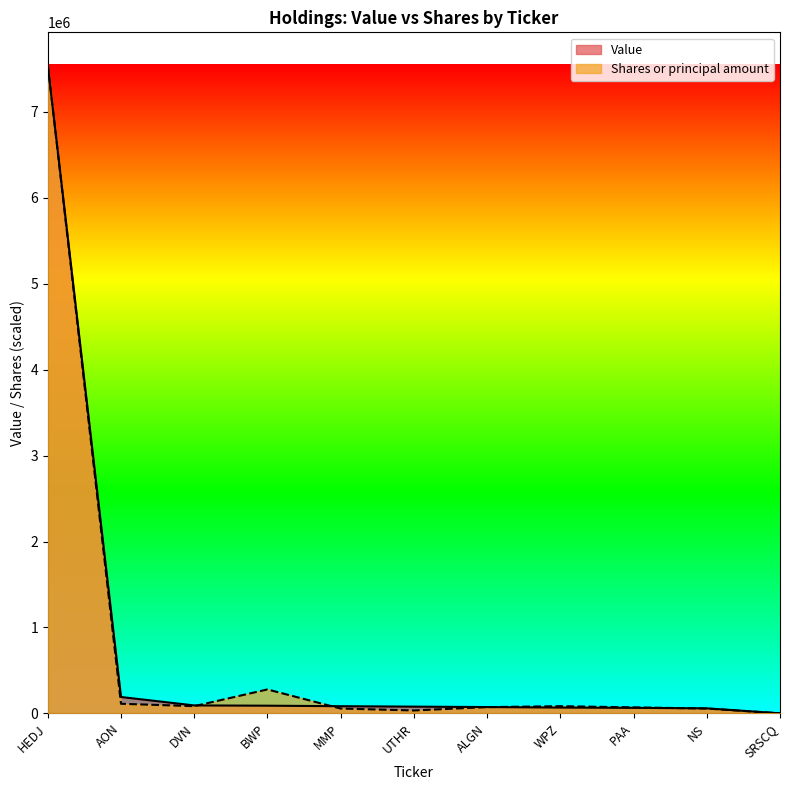

Reading right to left, what are all the values shown in this chart?

Shares or principal amount: 55.6	55620.2	69525.3	83430.3	72306.3	33372.1	55620.2	278101.1	83430.3	111240.5	7549000.0
Value: 0.0	58000.0	64000.0	67000.0	73000.0	78000.0	83000.0	89000.0	92000.0	190000.0	7549000.0